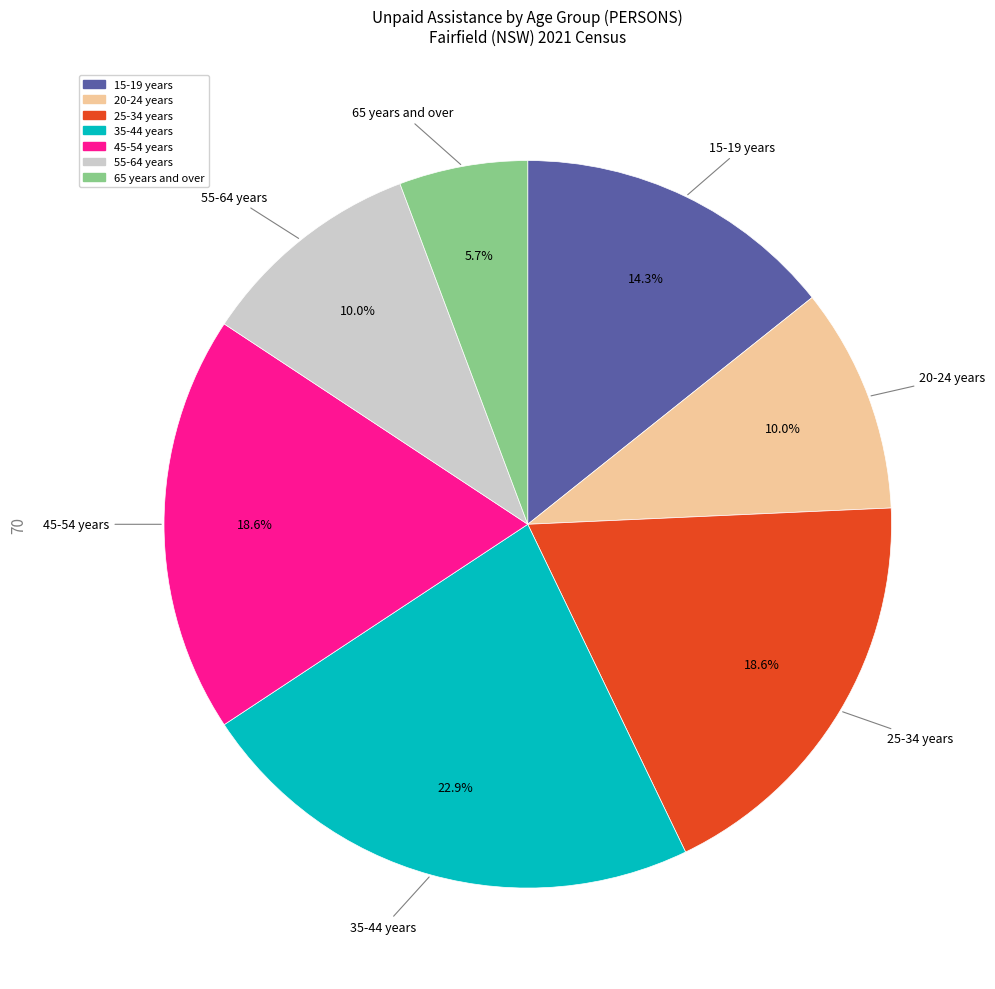

Which slice is the largest?

35-44 years